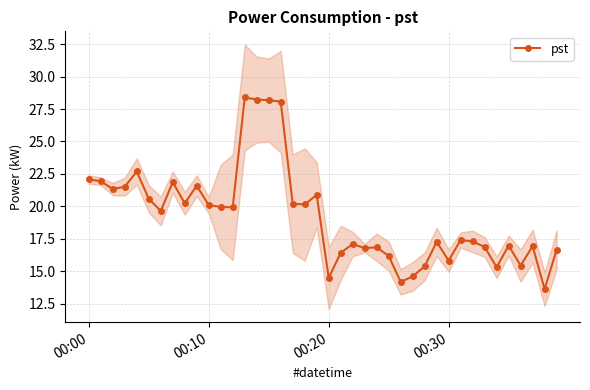

How many data points are less than 19?

20